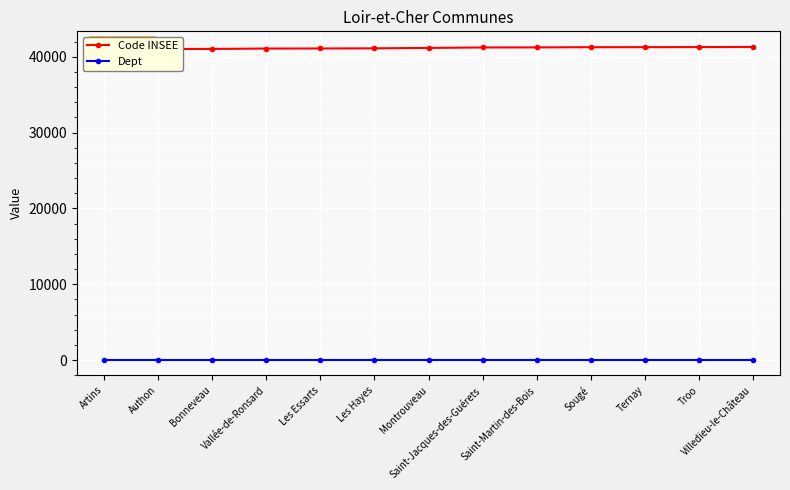

What is the sum of the Code INSEE values at Montrouveau and Saint-Jacques-des-Guérets?

82368